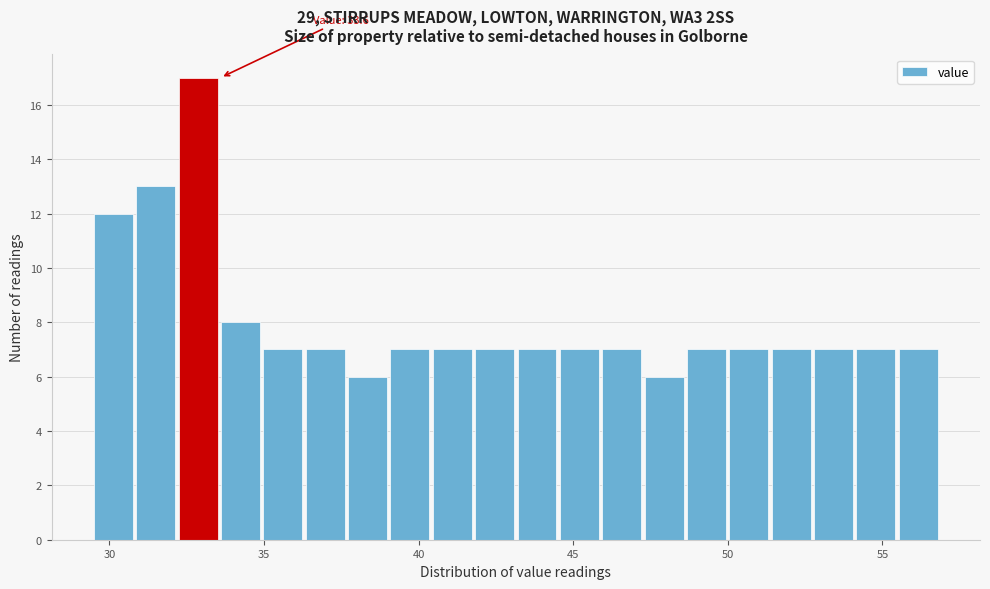

Read against the x-axis, roughly where is the centre of the tallest bar?

33.0